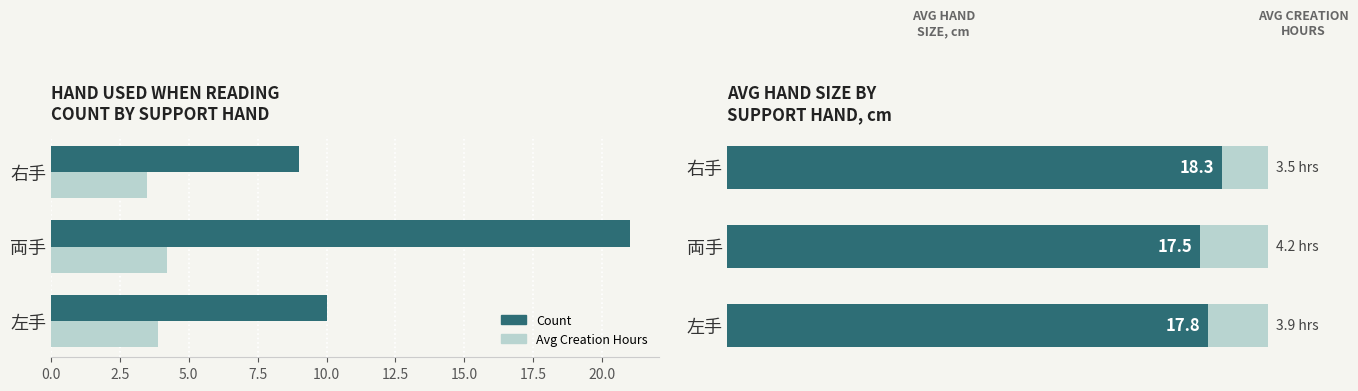

Count the number of data series in this chart.

2